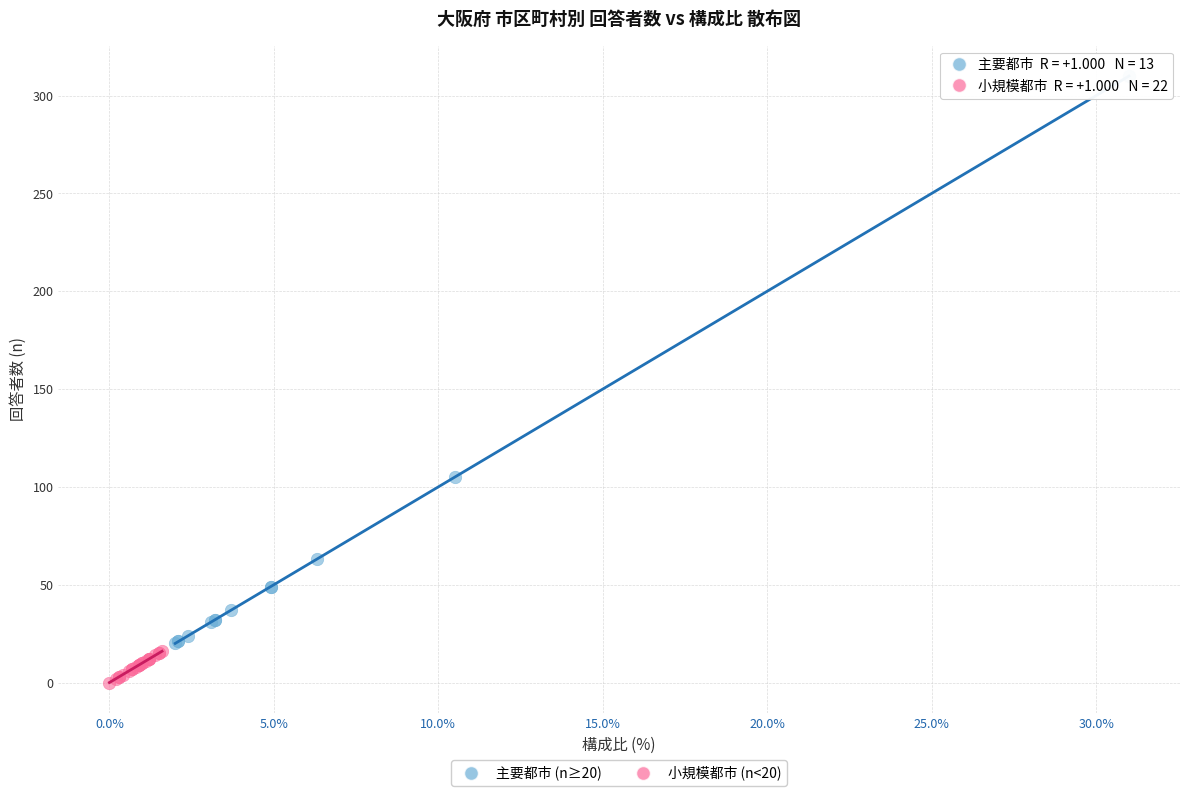

Which series has the widest spread of Y values?

主要都市 (n≥20)